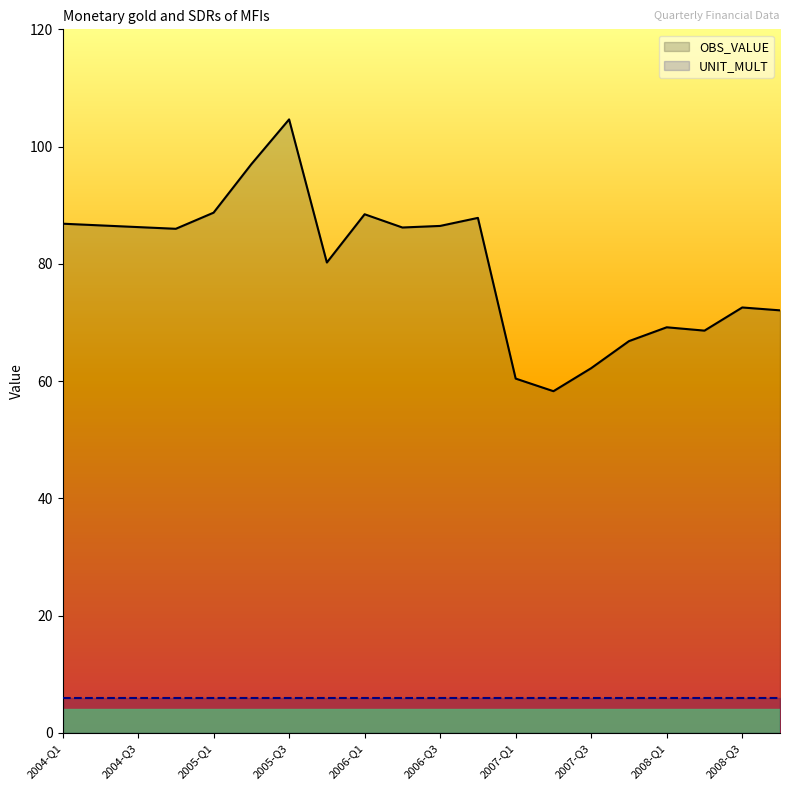

At which category is the sum across all series the highest?

2005-Q3